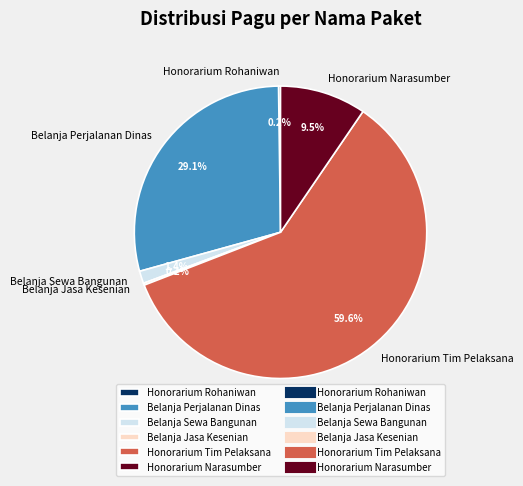

Which slice is the largest?

Honorarium Tim Pelaksana